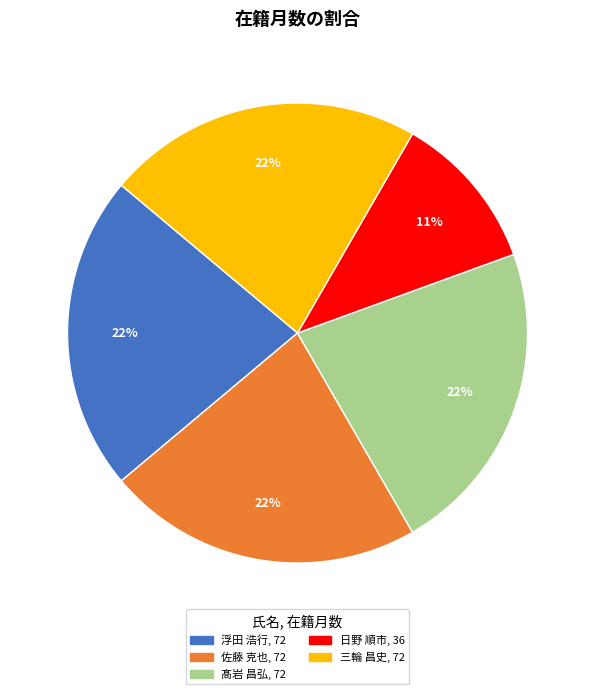

What is the smallest slice in the pie chart?

日野 順市